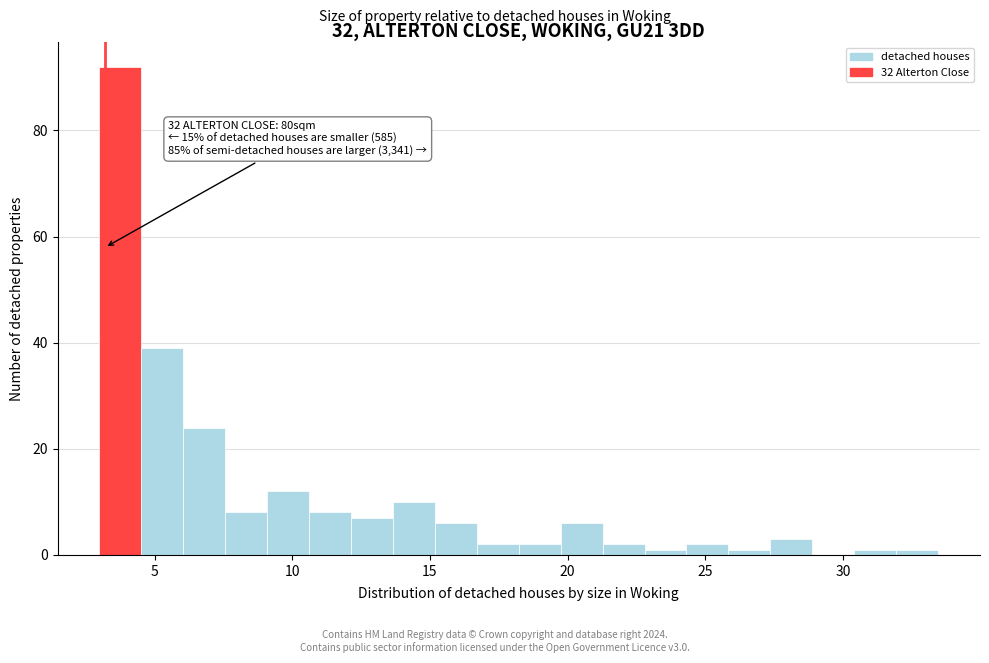

Read against the x-axis, roughly where is the centre of the tallest bar?

4.0